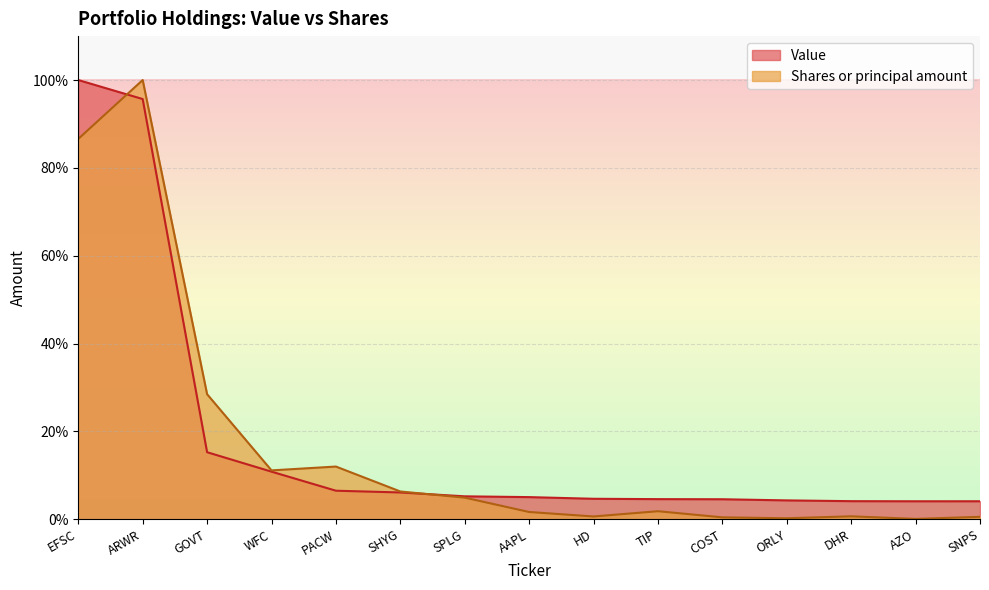

Does the chart display data point markers on the line(s)?

No